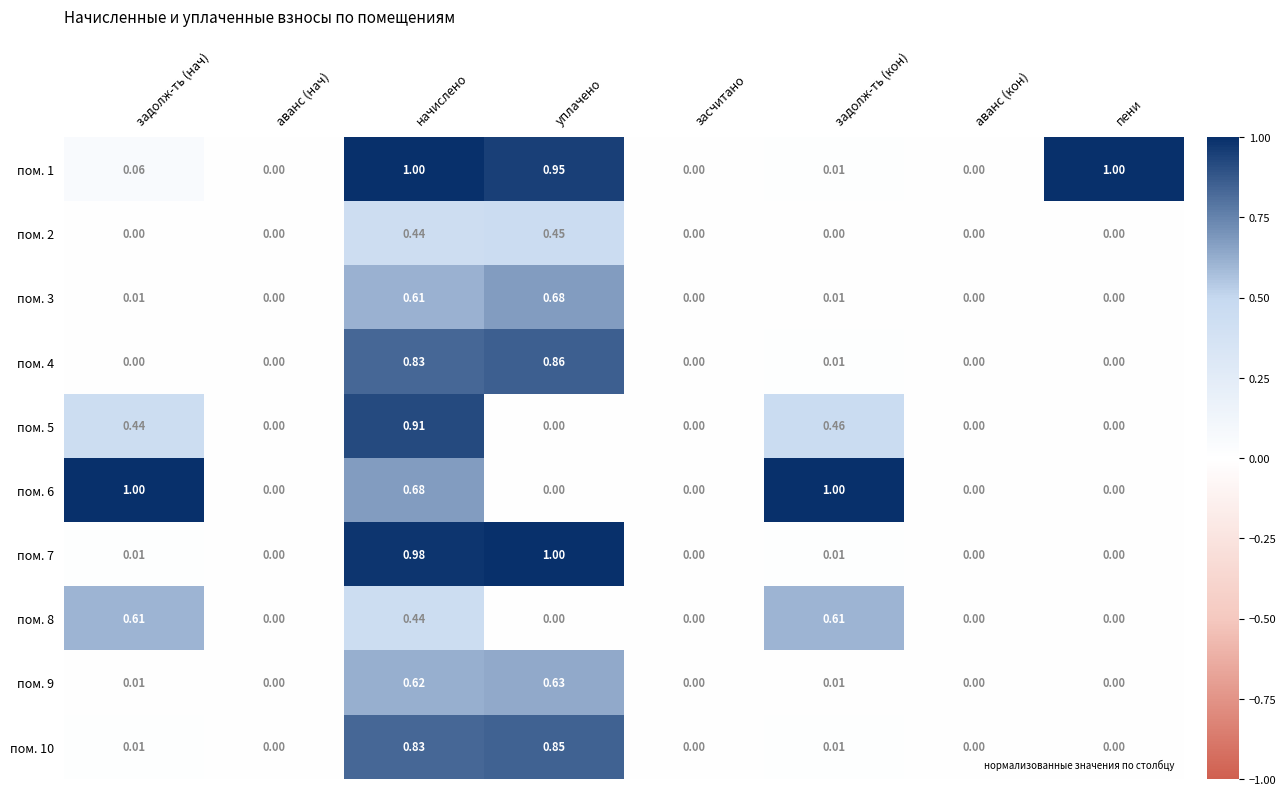

List the series in order of their peak value, lowest first.

пом. 2, пом. 8, пом. 9, пом. 3, пом. 10, пом. 4, пом. 5, пом. 1, пом. 6, пом. 7